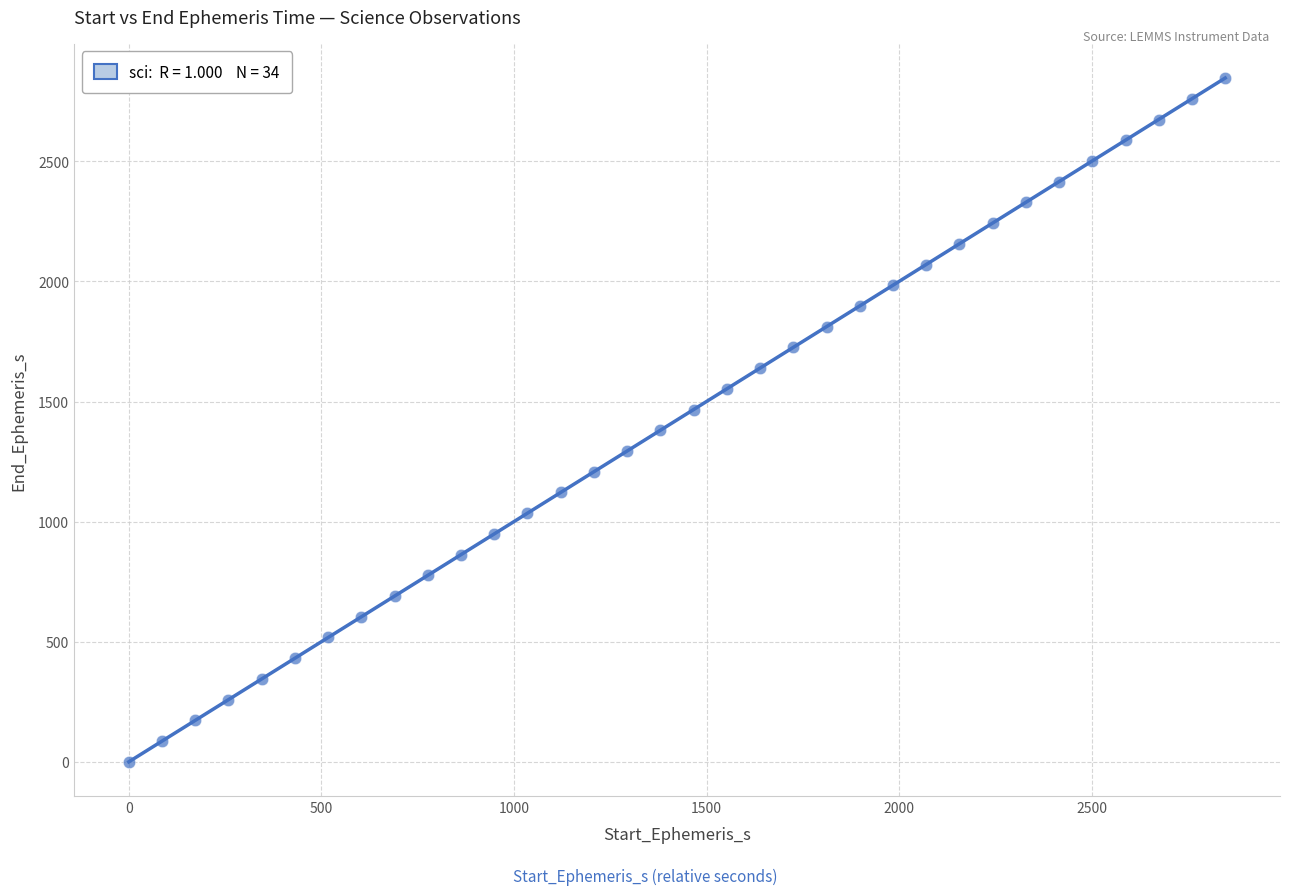

What is the range of Y values (max minus min)?

2846.7